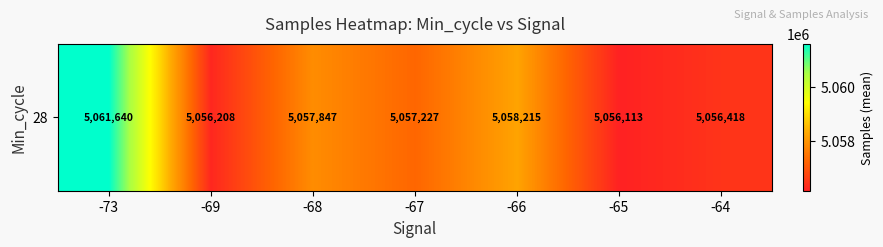

What is the ratio of the value at -66 to the value at -65?

1.0